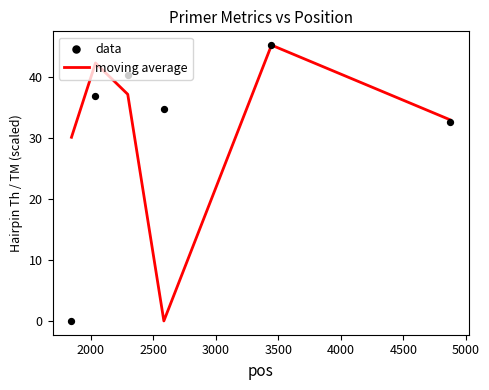

What is the total value across all series at 3500?

90.3